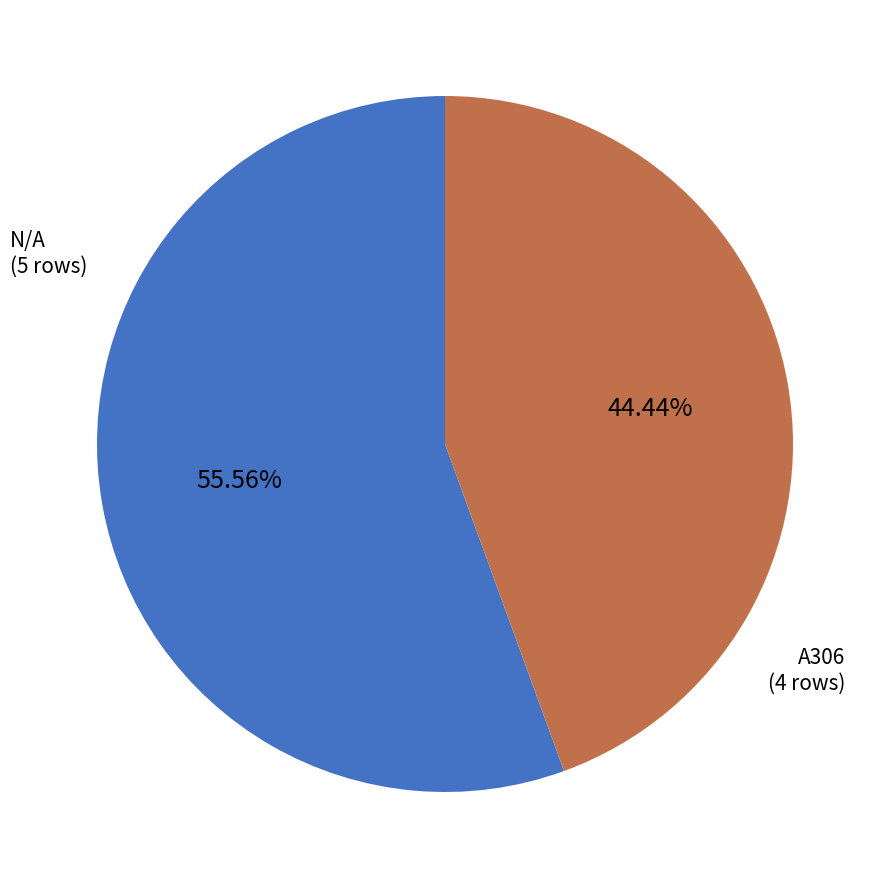

How many slices are in this pie chart?

2